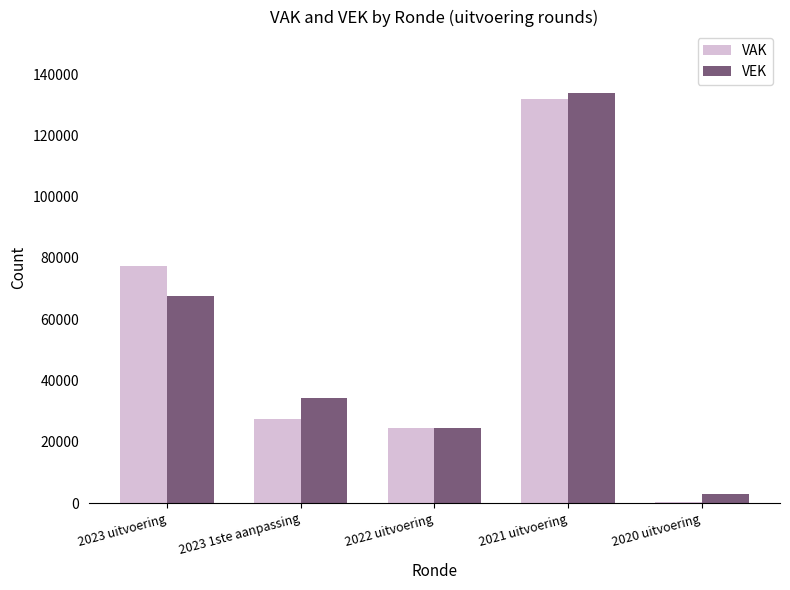

Is the value of VEK at 2022 uitvoering greater than the value of VAK at 2020 uitvoering?

Yes